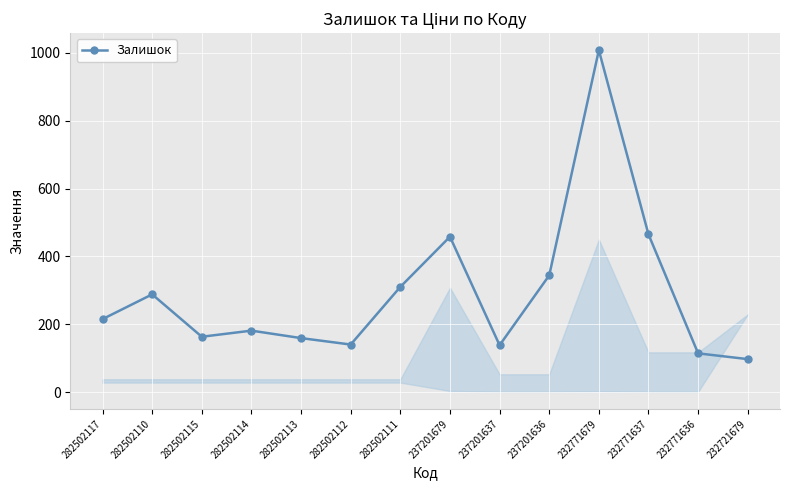

At which category does the data reach its first local valley?

282502115